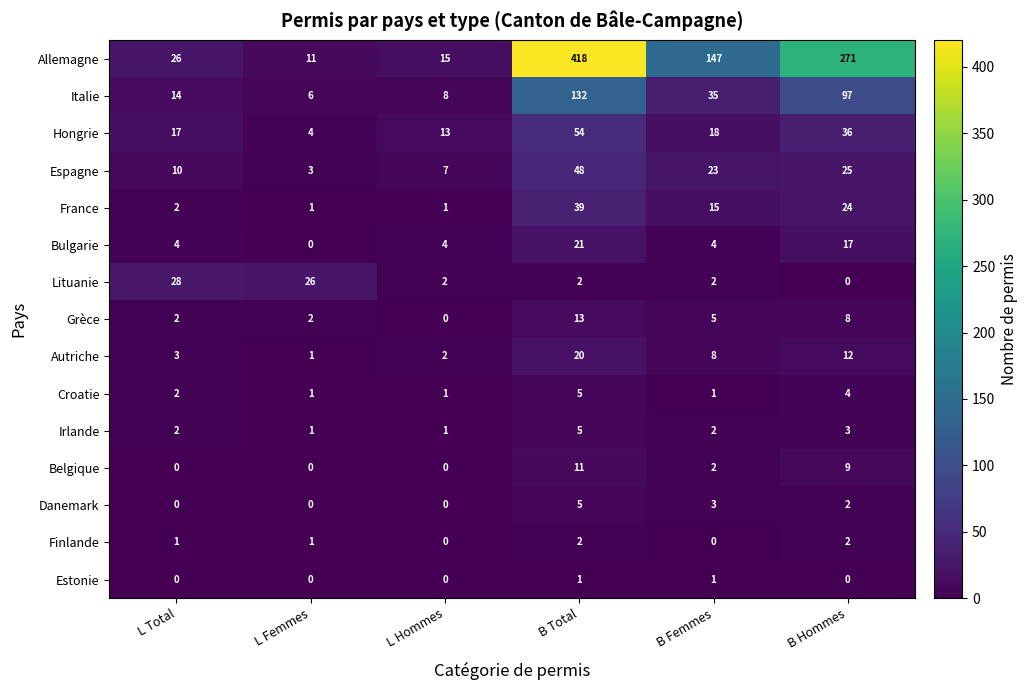

Count the number of categories in the chart.

6